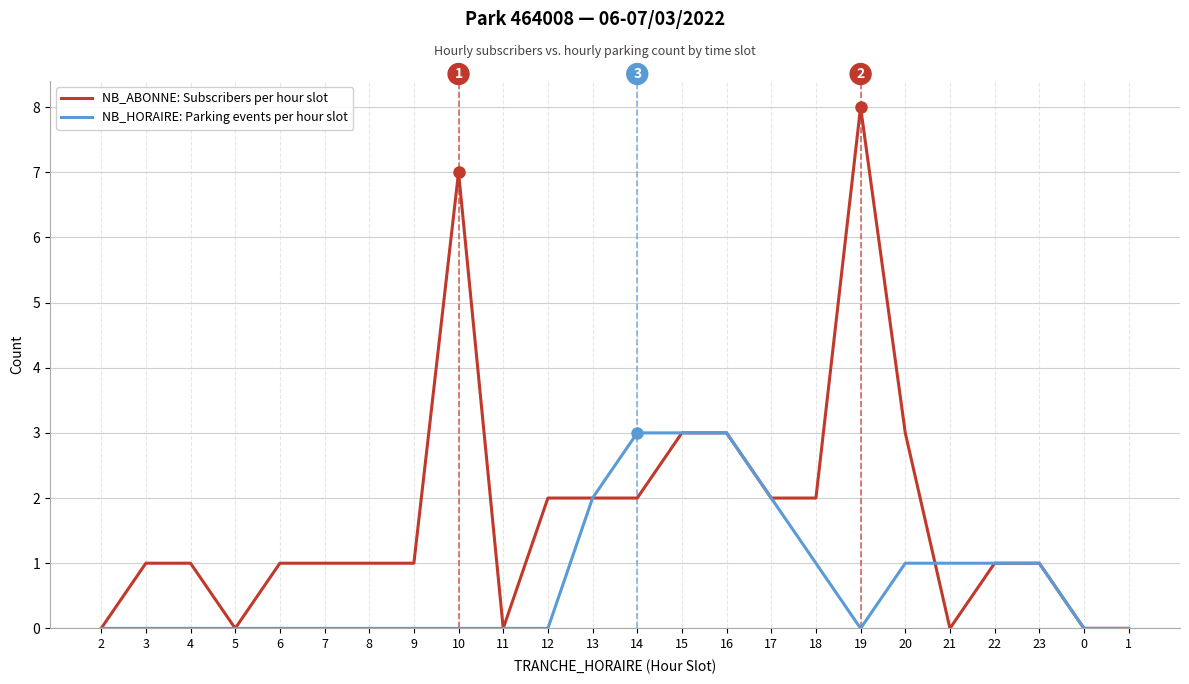

The value of NB_HORAIRE: Parking events per hour slot at 5 is 0. True or false?

True